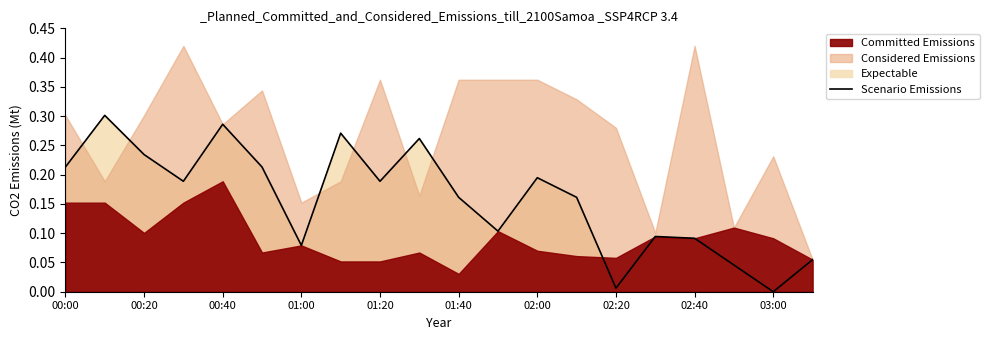

How many data points does each series have?

20